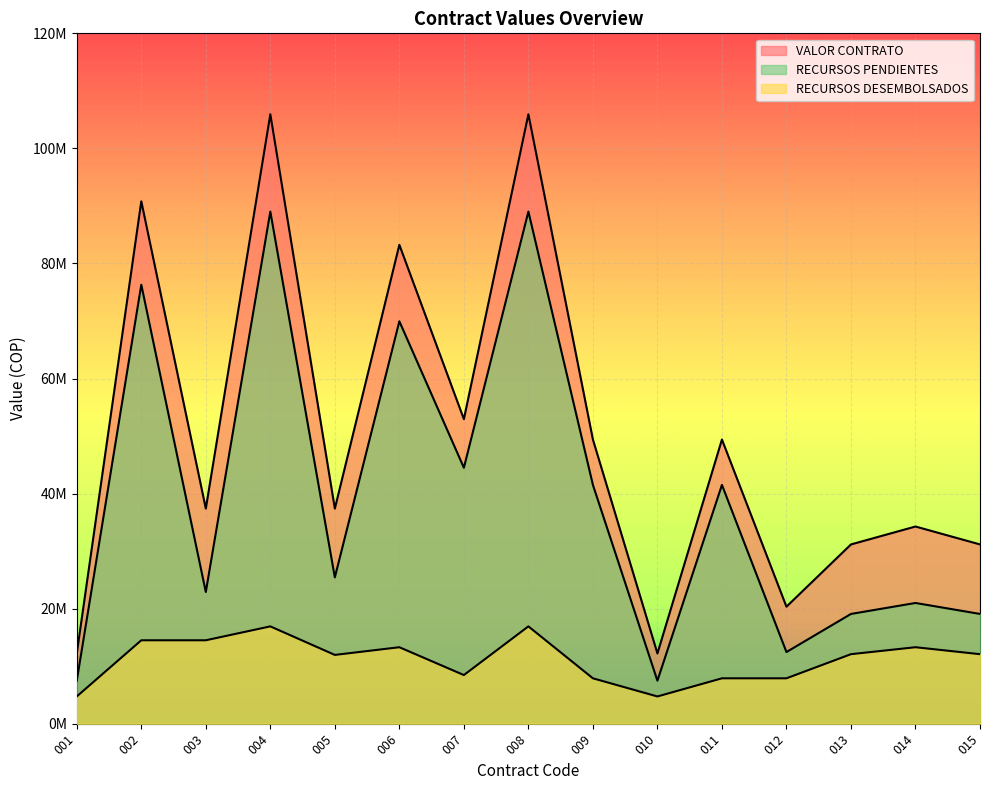

Reading left to right, list all the values displayed in this chart.

VALOR CONTRATO: 001=12202602	002=90797988	003=37387407	004=105928255	005=37387407	006=83232872	007=52939125	008=105928255	009=49391474	010=12202602	011=49391474	012=20337666	013=31157307	014=34272359	015=31157307
RECURSOS DESEMBOLSADOS: 001=4731621	002=14497158	003=14497158	004=16912915	005=11953797	006=13289282	007=8452465	008=16912915	009=7886034	010=4731621	011=7886034	012=7886034	013=12081405	014=13289282	015=12081405
RECURSOS PENDIENTES: 001=7470981	002=76300830	003=22890249	004=89015340	005=25433610	006=69943590	007=44486660	008=89015340	009=41505440	010=7470981	011=41505440	012=12451632	013=19075902	014=20983077	015=19075902